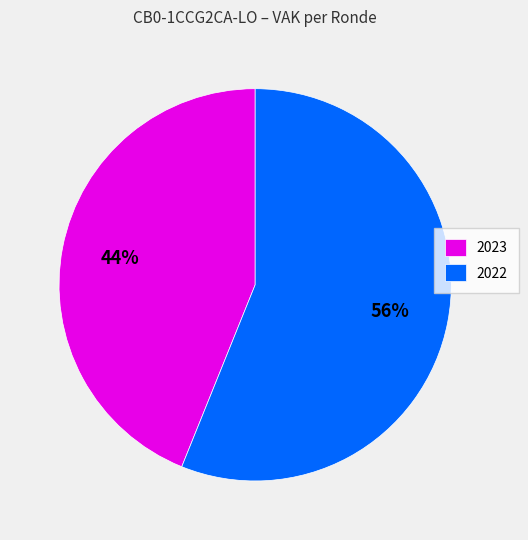

Is there a majority slice in this chart?

Yes